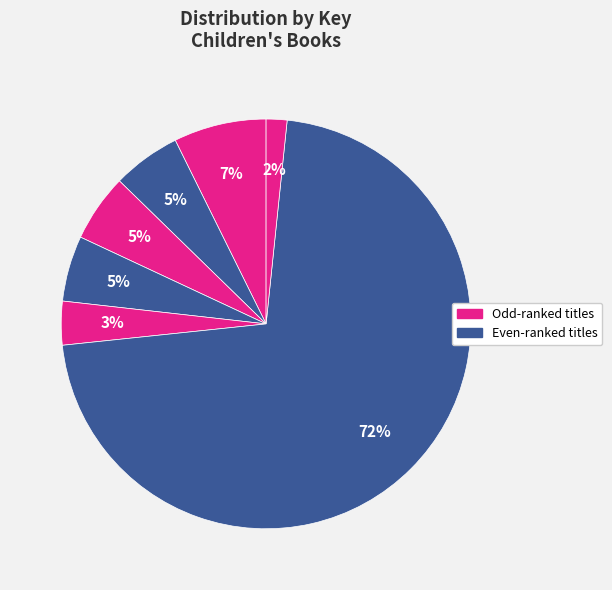

Count the number of slices in the pie.

7